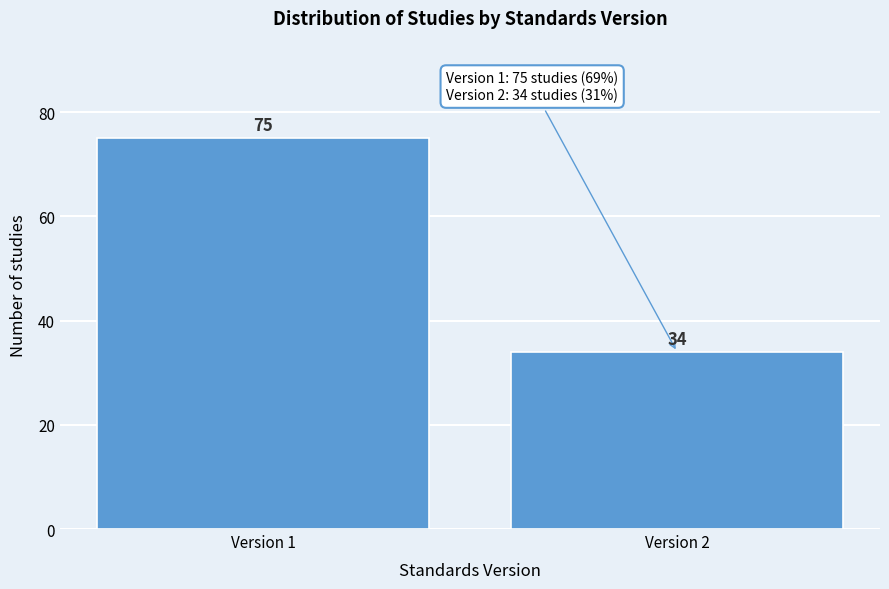

Reading right to left, transcribe all the data shown in this chart.

34	75